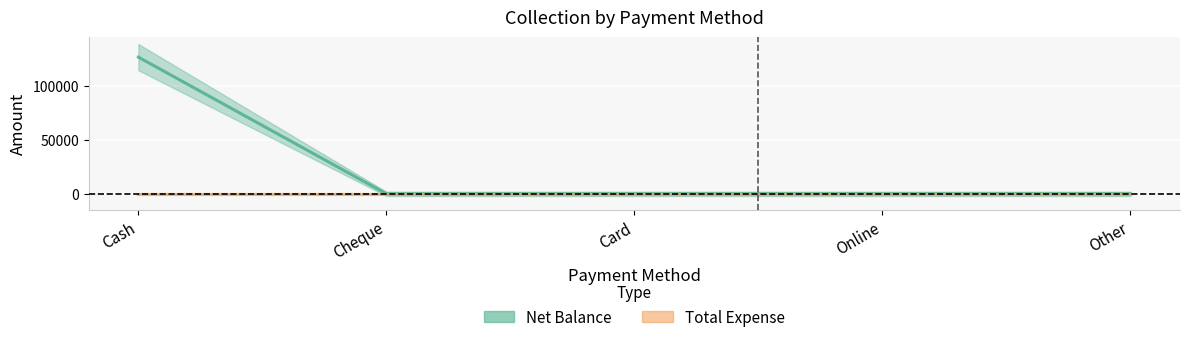

Rank the categories by value from lowest to highest.

Cheque, Card, Online, Other, Cash